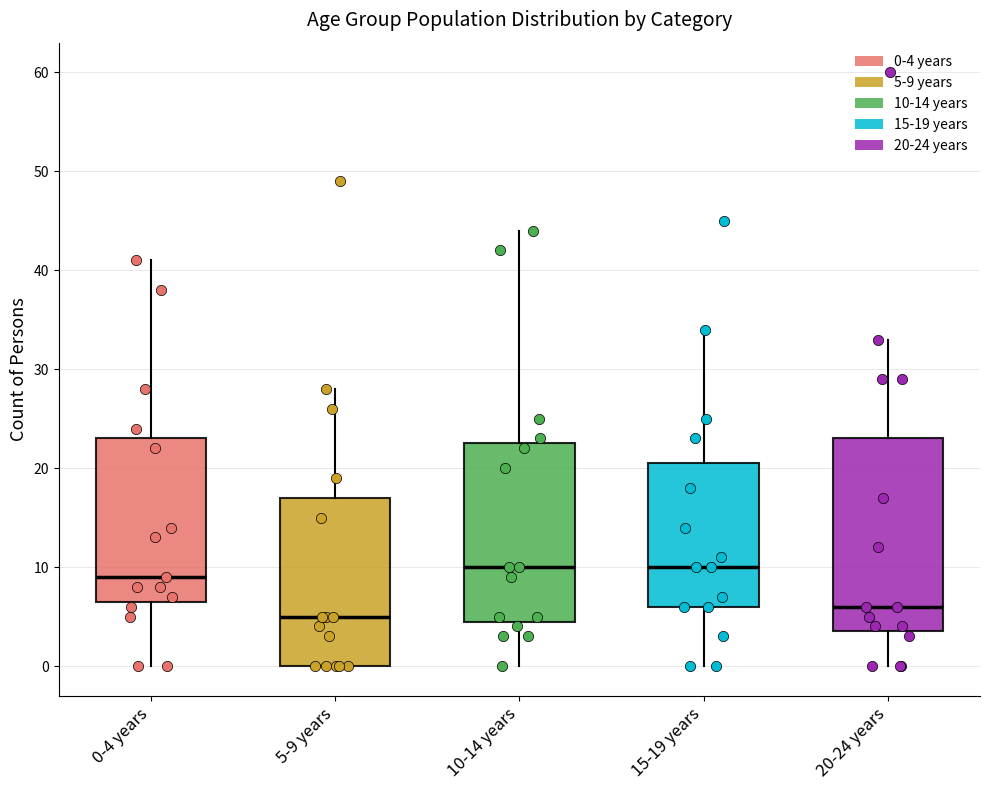

Reading left to right, read every box against the y-axis: the position of its median line, the range the box covers, and the ends of its whiskers. The values are not printed on the chart, so give them approximately, as read against the axis.

0-4 years: median 9, box 7 to 23, whiskers 0 to 41
5-9 years: median 5, box 0 to 17, whiskers 0 to 28
10-14 years: median 10, box 5 to 23, whiskers 0 to 44
15-19 years: median 10, box 6 to 21, whiskers 0 to 34
20-24 years: median 6, box 4 to 23, whiskers 0 to 33